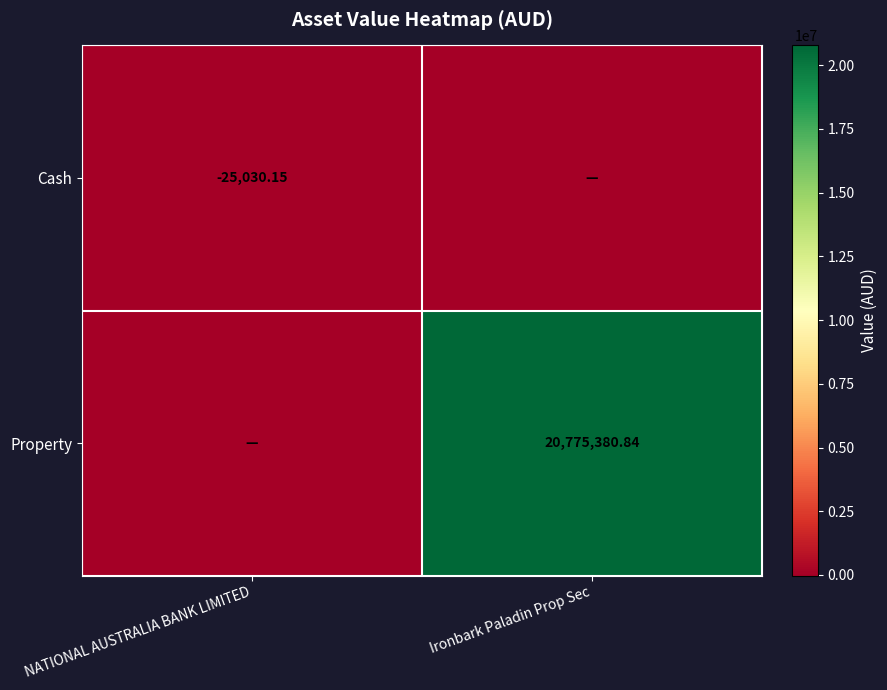

Is it true that Cash equals -8551.7 at NATIONAL AUSTRALIA BANK LIMITED?

False